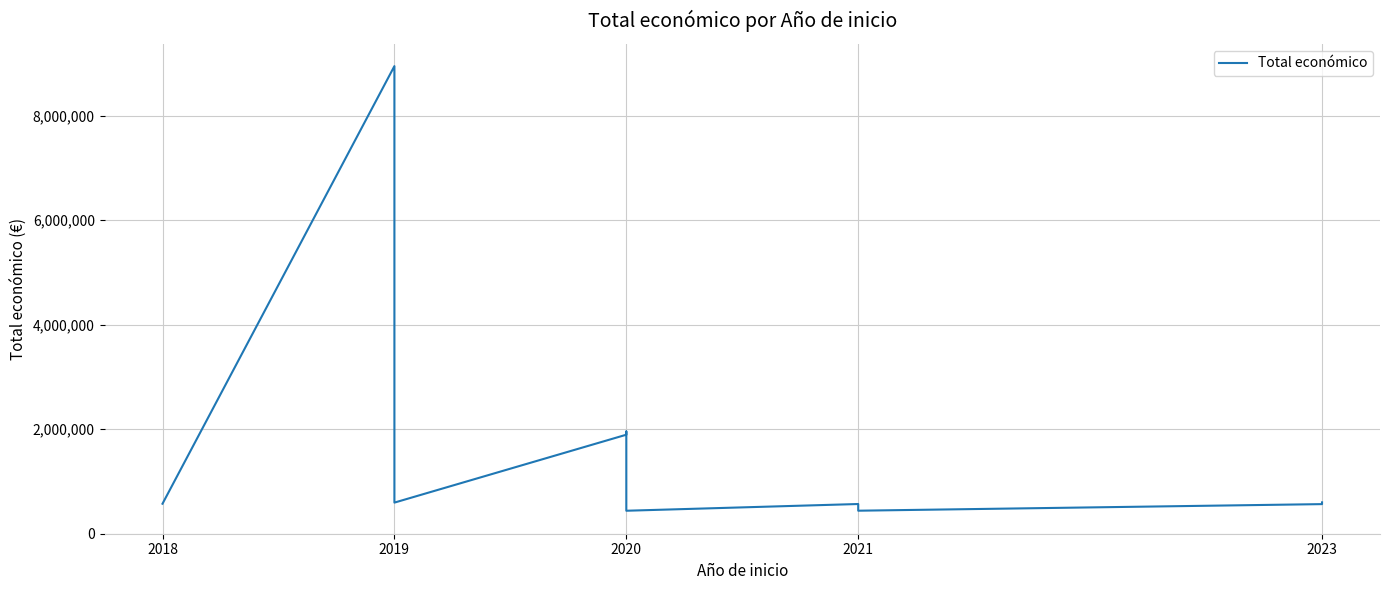

Reading left to right, transcribe all the data shown in this chart.

574000	8945200	595133	1893955	1956015	439594	568335	440317	566298	599820